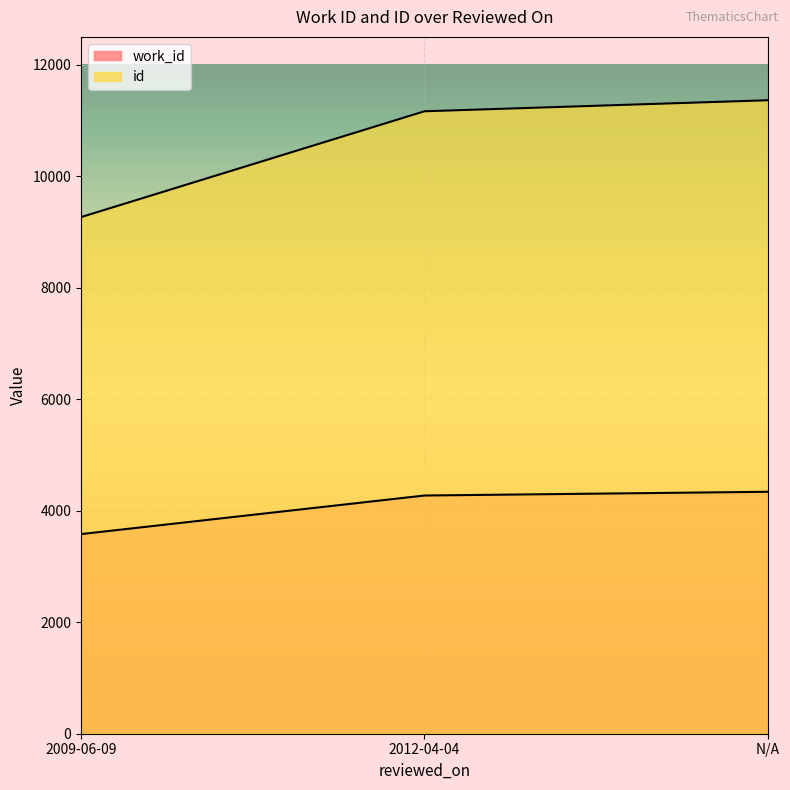

What is the maximum value for work_id?

4339